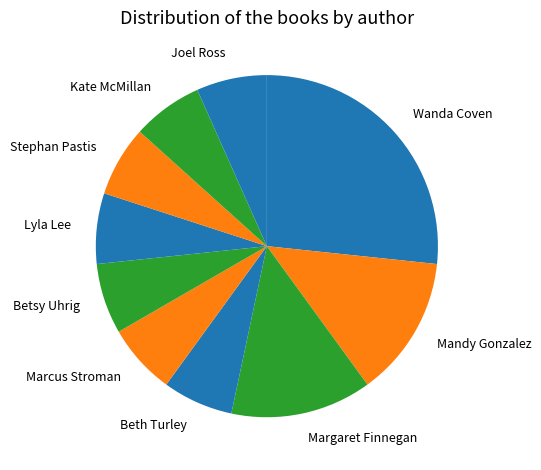

What is the largest slice in the pie chart?

Wanda Coven